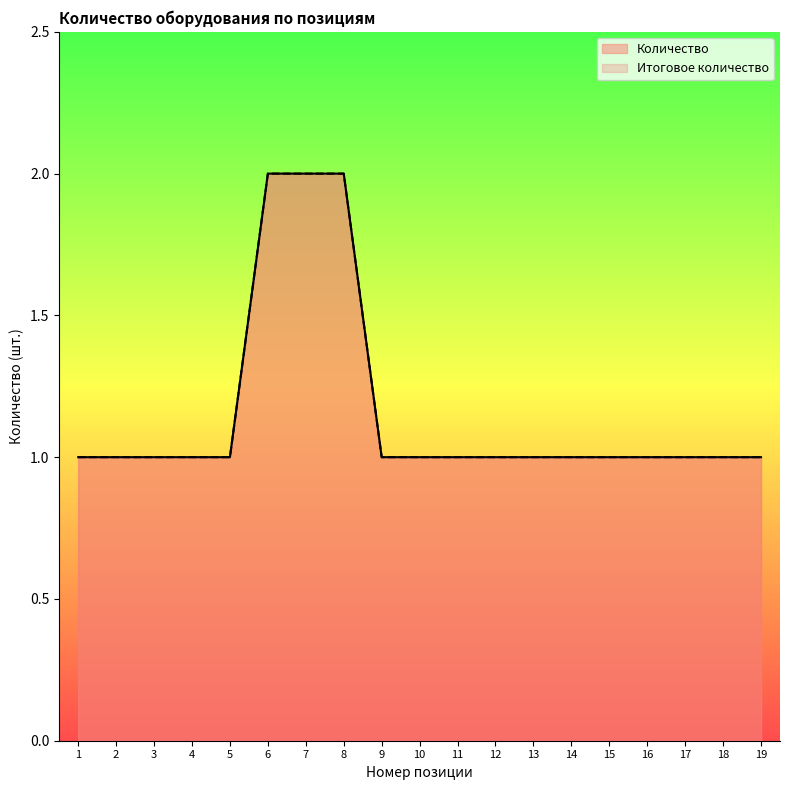

Rank the categories by Количество value from lowest to highest.

1, 2, 3, 4, 5, 9, 10, 11, 12, 13, 14, 15, 16, 17, 18, 19, 6, 7, 8